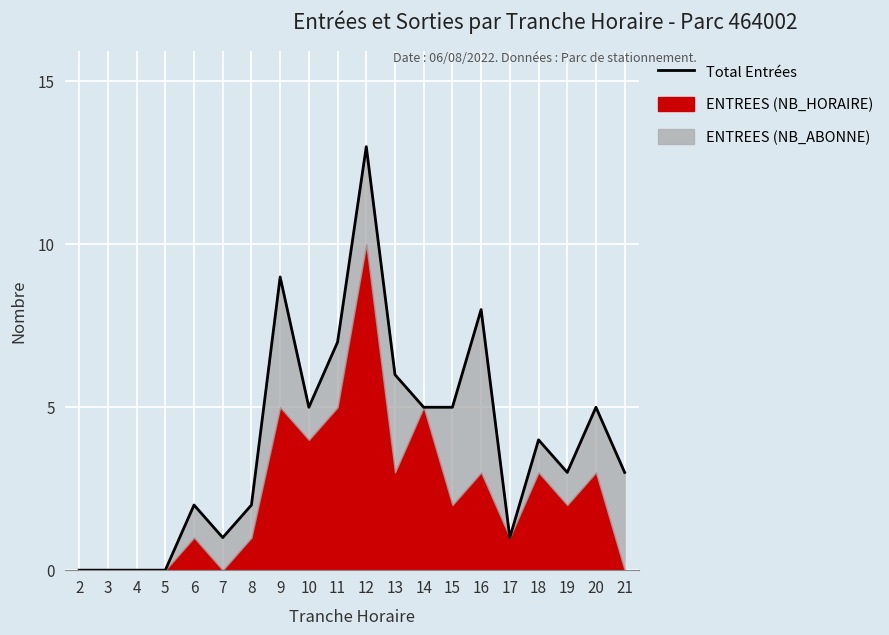

How many interior local valleys (lower than both neighbors) does the data have?

4